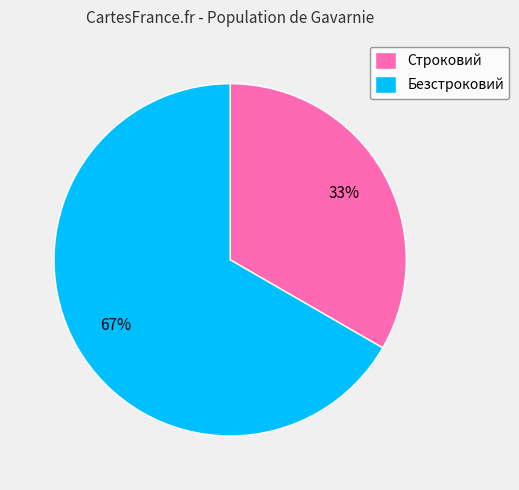

To the nearest percent, what is the combined percentage of Строковий and Безстроковий?

100%